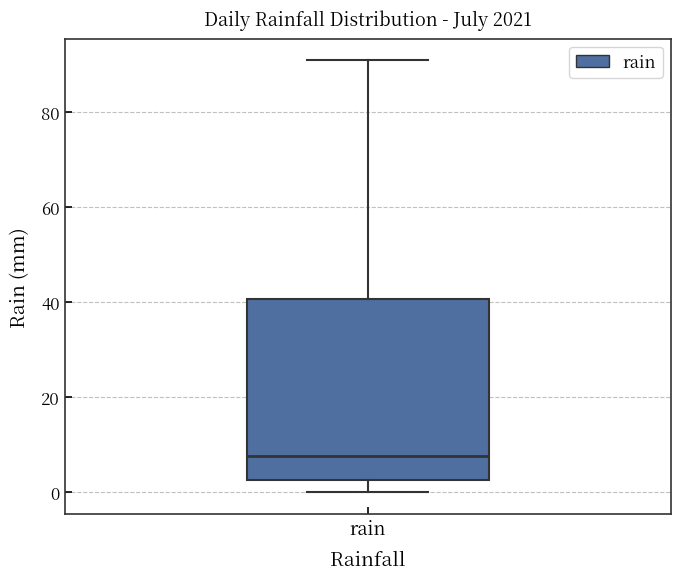

Where does the median line of the box for rain sit on the y-axis? The values are not printed on the chart, so give them approximately, as read against the axis.

8